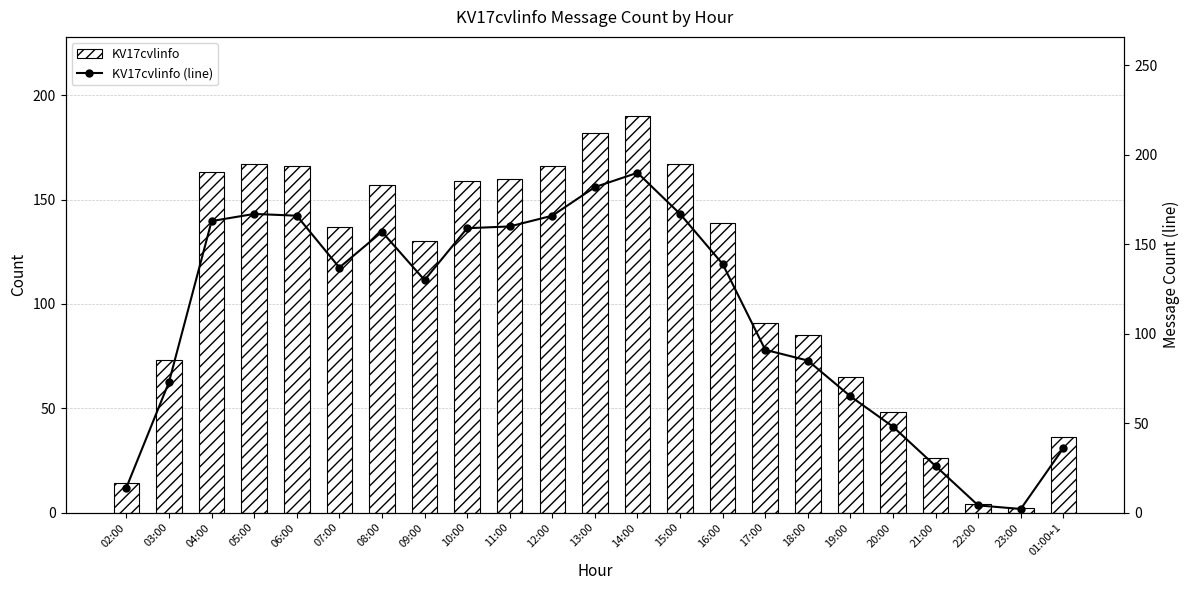

What is the minimum value shown in the chart?

2